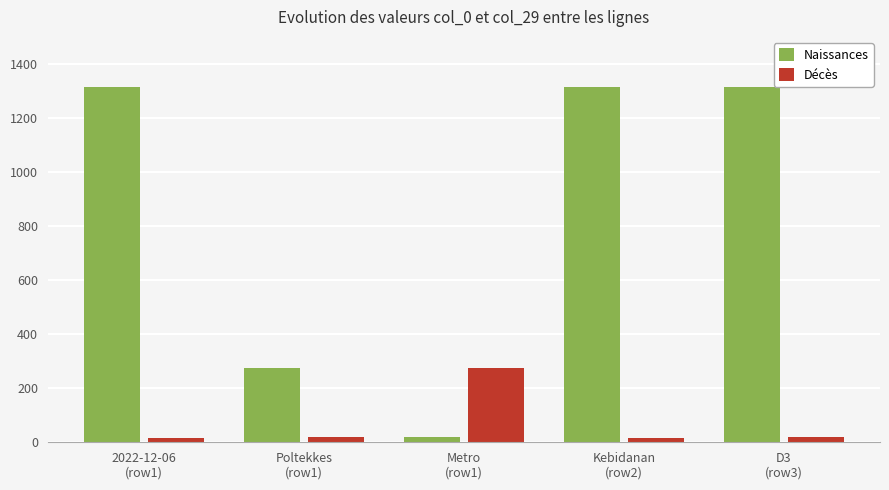

What is the difference between the Naissances values at D3
(row3) and Poltekkes
(row1)?

1040